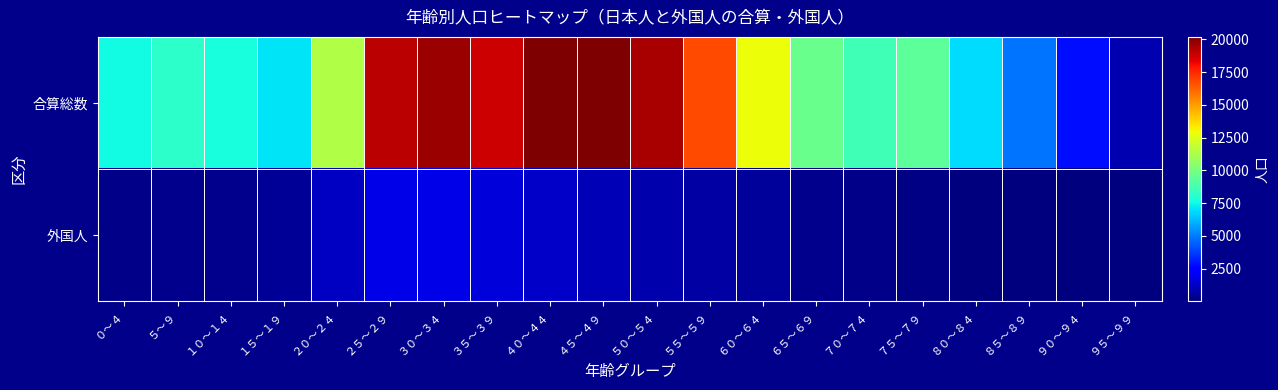

Reading left to right, list all the values displayed in this chart.

合算総数: ０～４=7525	５～９=8152	１０～１４=7667	１５～１９=7072	２０～２４=11374	２５～２９=19096	３０～３４=19687	３５～３９=18774	４０～４４=20114	４５～４９=20185	５０～５４=19440	５５～５９=16745	６０～６４=12932	６５～６９=9671	７０～７４=8637	７５～７９=9310	８０～８４=6871	８５～８９=4831	９０～９４=2798	９５～９９=932
外国人: ０～４=228	５～９=310	１０～１４=295	１５～１９=406	２０～２４=1236	２５～２９=1866	３０～３４=1886	３５～３９=1626	４０～４４=1310	４５～４９=997	５０～５４=848	５５～５９=655	６０～６４=484	６５～６９=304	７０～７４=170	７５～７９=125	８０～８４=69	８５～８９=32	９０～９４=25	９５～９９=8